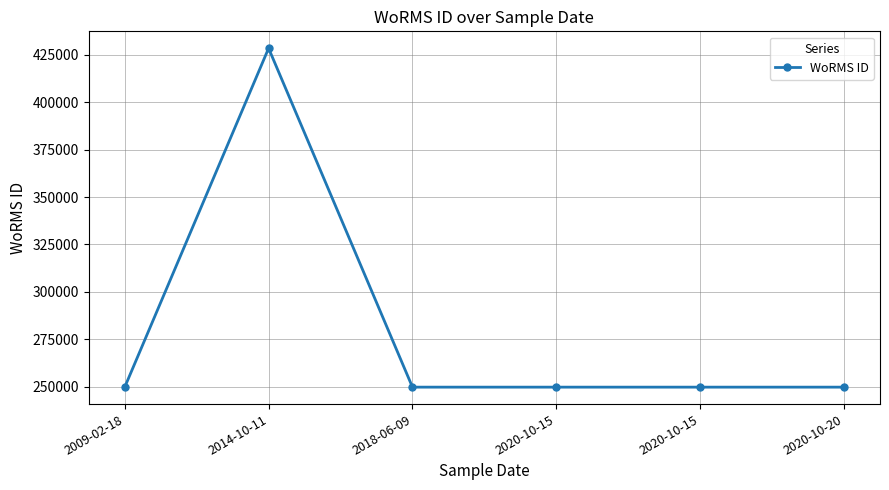

What is the change in value from 2014-10-11 to 2020-10-20?

-178799